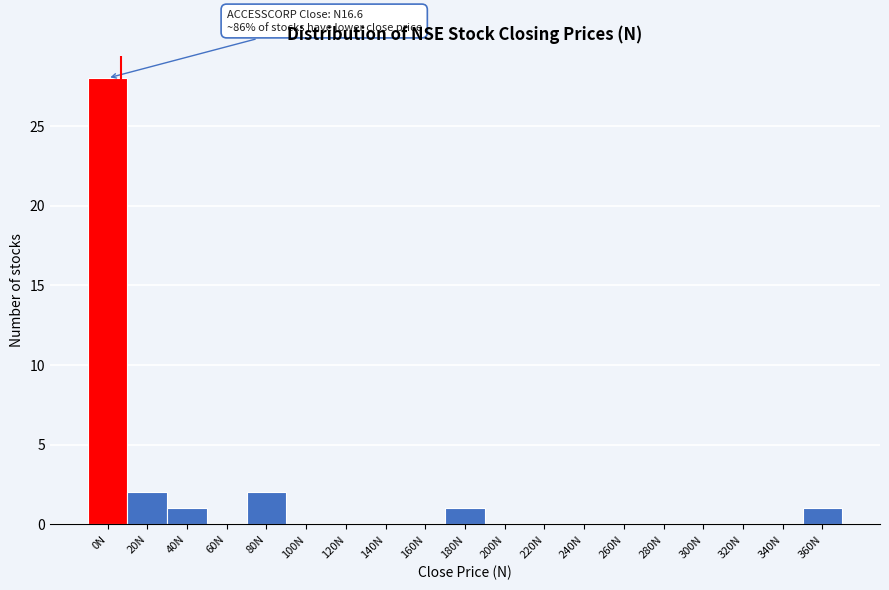

Reading right to left, what are all the values shown in this chart?

360N=1	340N=0	320N=0	300N=0	280N=0	260N=0	240N=0	220N=0	200N=0	180N=1	160N=0	140N=0	120N=0	100N=0	80N=2	60N=0	40N=1	20N=2	0N=28